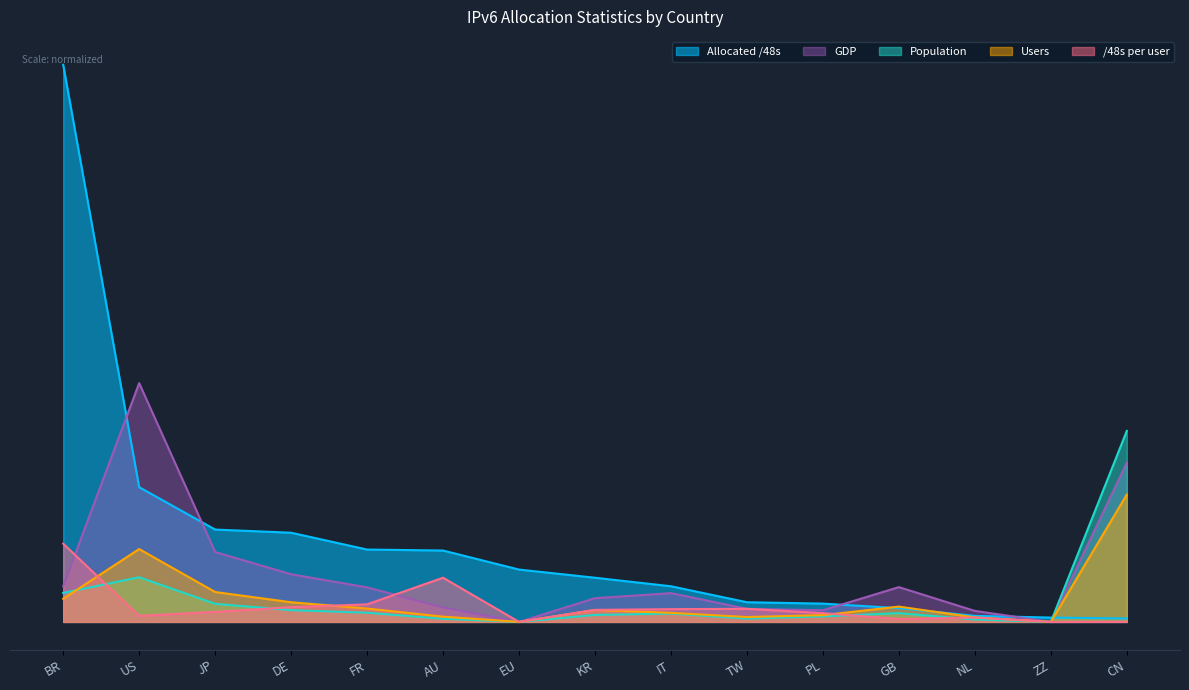

What is the greatest value displayed?

35000000000.0